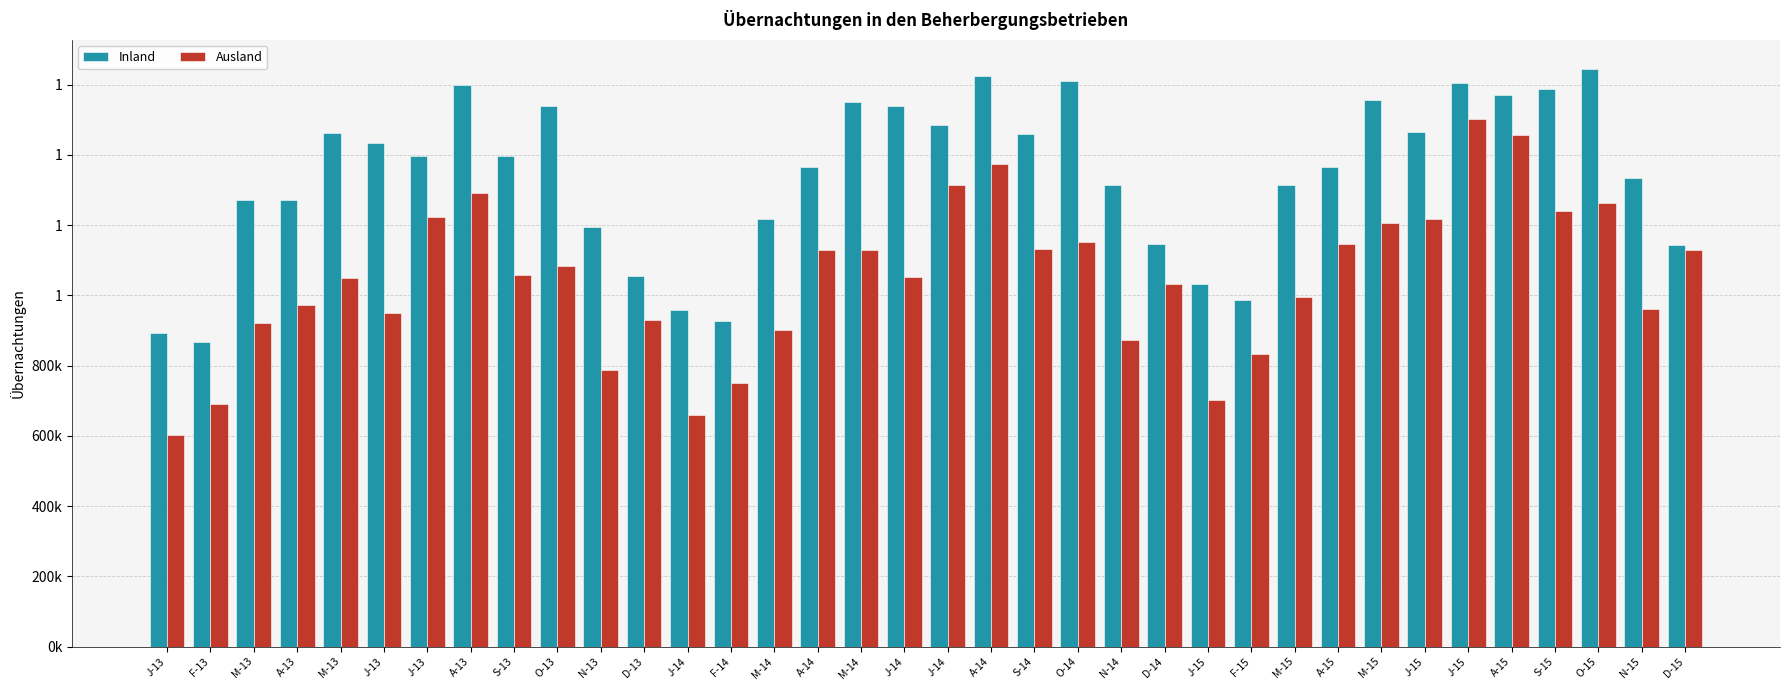

What are all the series names shown in the legend?

Inland, Ausland